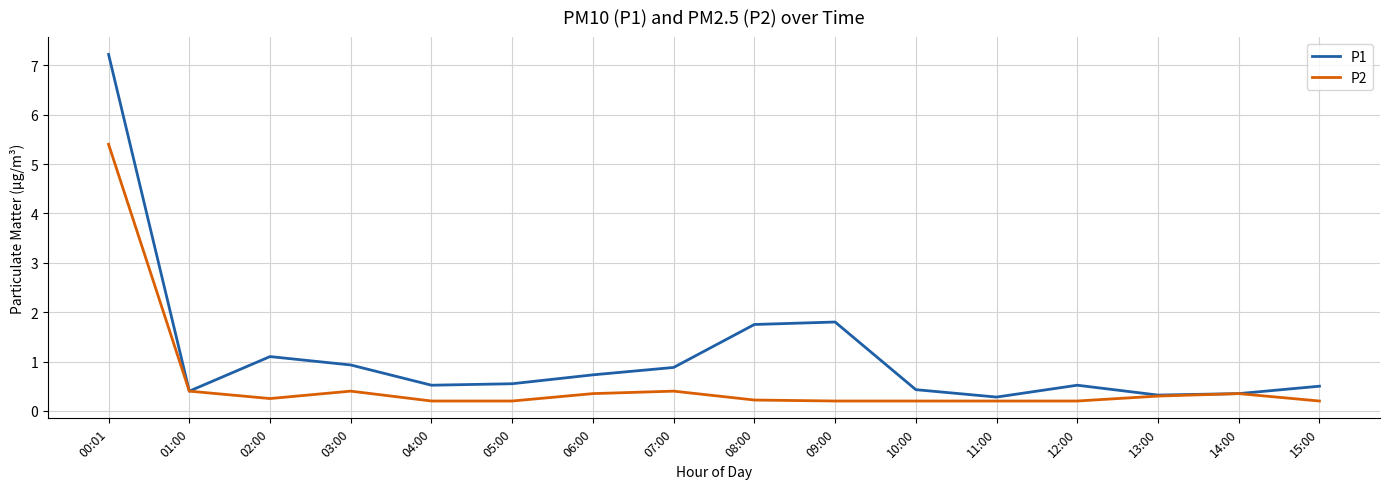

What position from the left is 08:00?

9